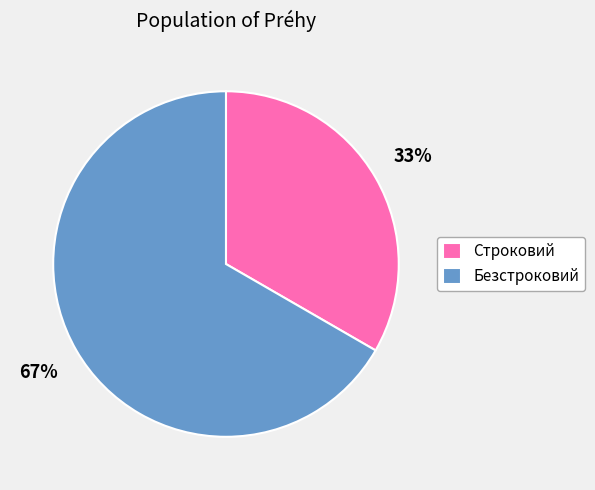

To the nearest percent, what portion does Безстроковий represent?

67%